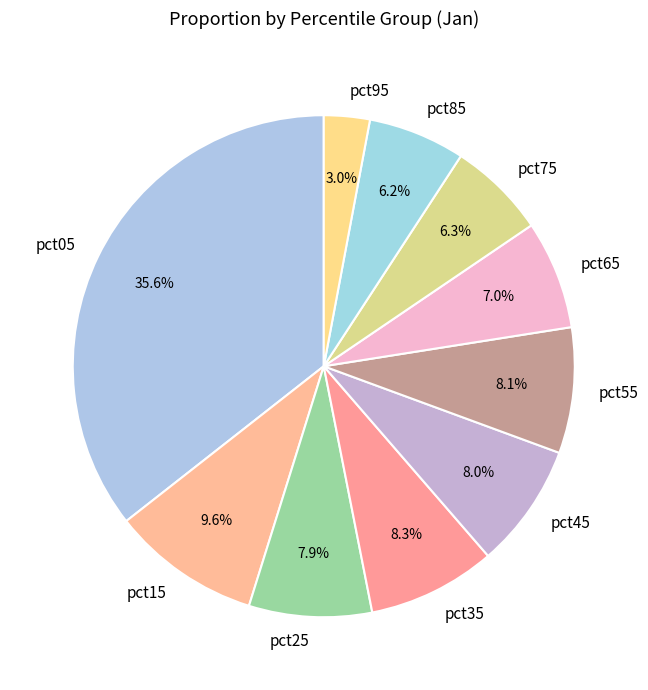

To the nearest percent, what is the combined percentage of pct05 and pct35?

44%